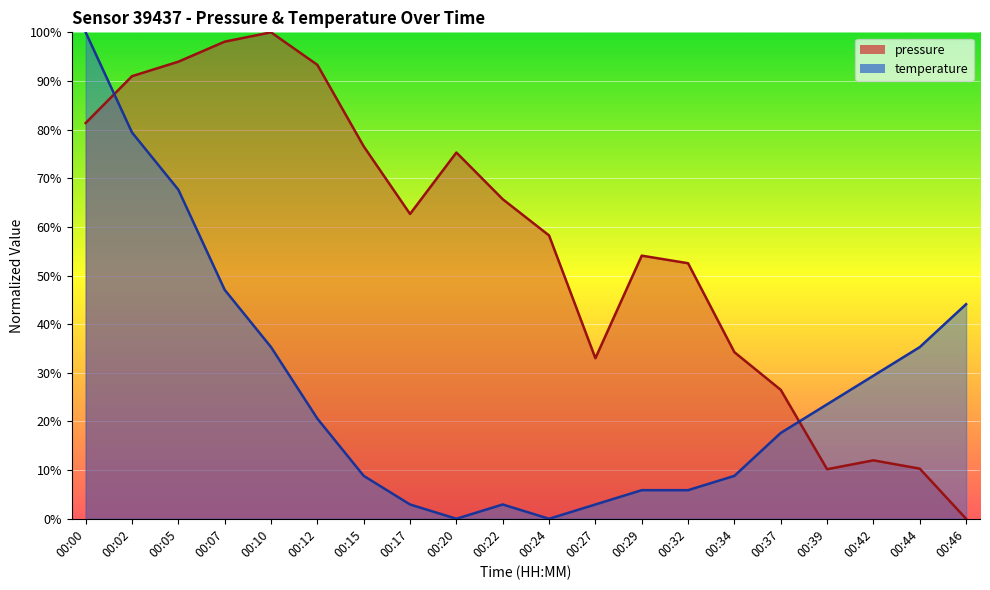

Which series ends up on top after the final intersection of temperature and pressure?

temperature